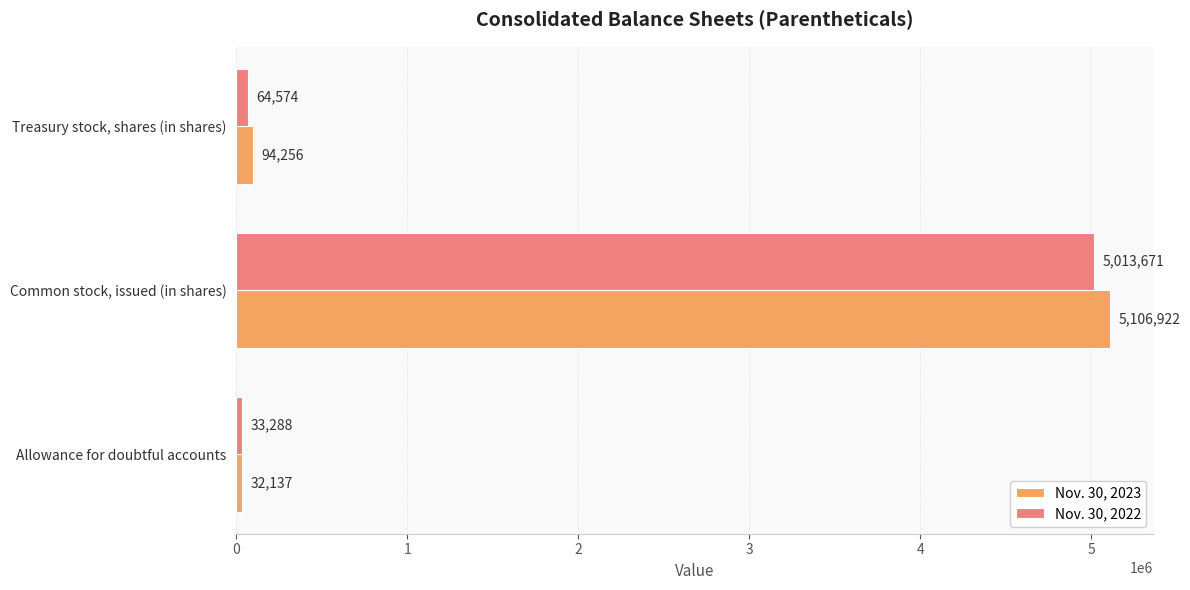

List the series in order of their overall mean, lowest first.

Nov. 30, 2022, Nov. 30, 2023